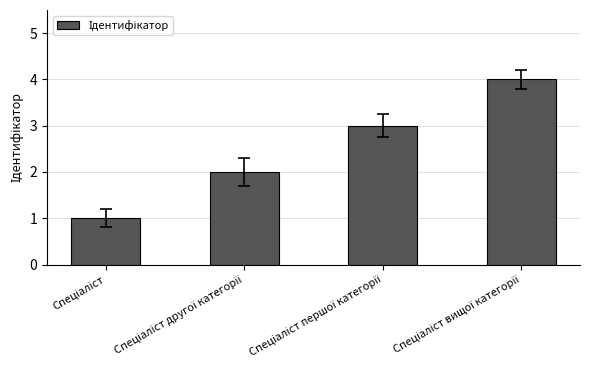

Are the bars grouped side by side (vs. stacked)?

No